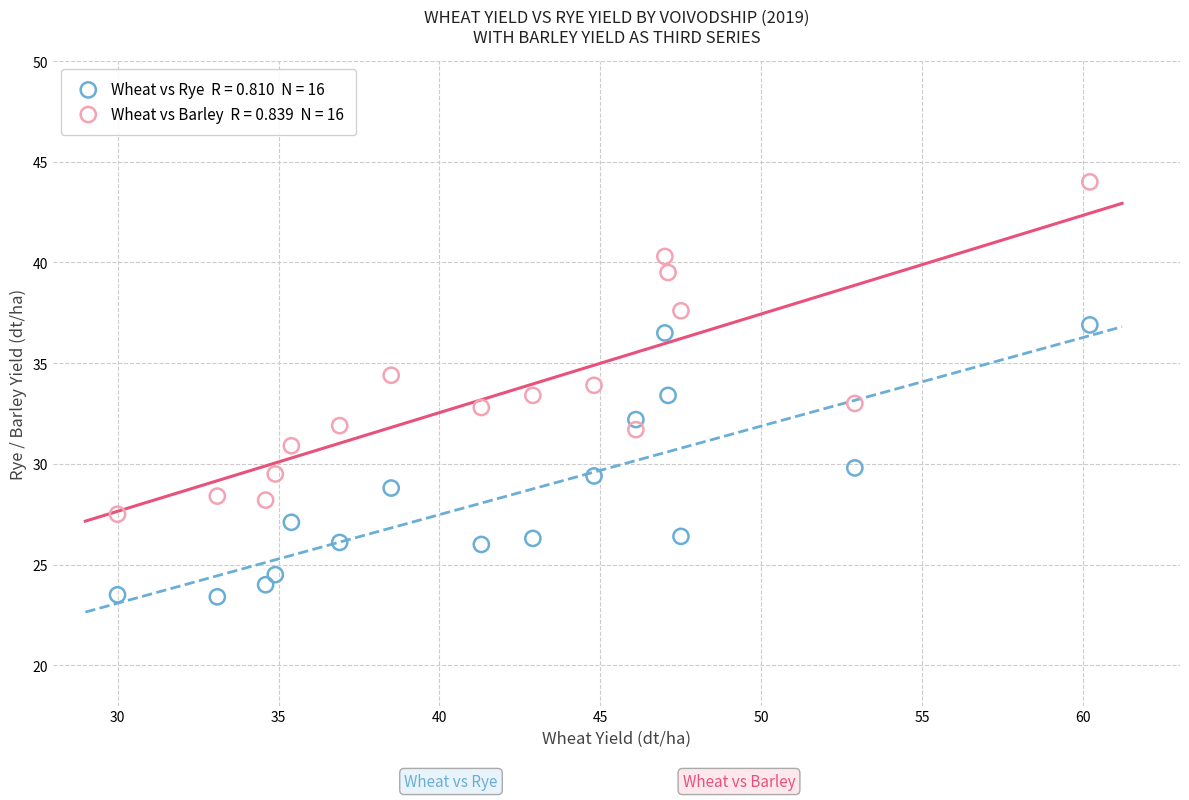

Across all data points, what is the range of X values (max minus min)?

30.2